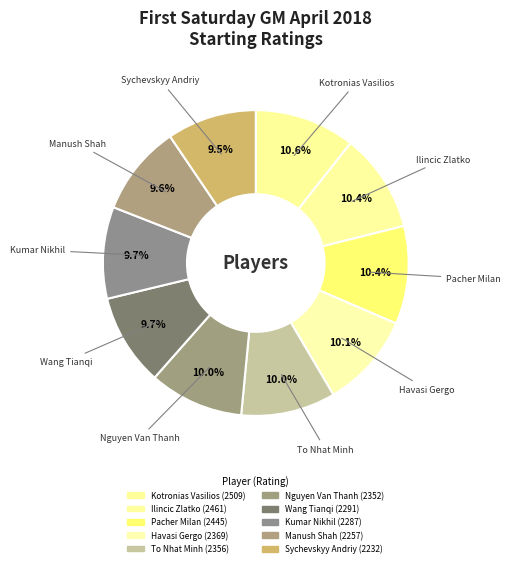

What percentage is the Sychevskyy Andriy slice, to the nearest percent?

9%